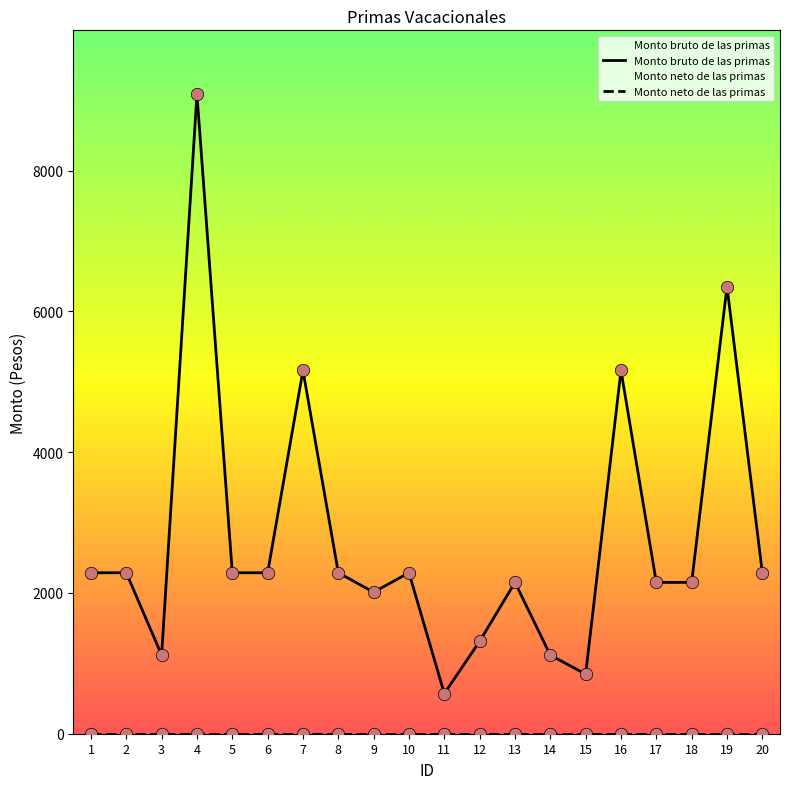

At how many categories does at least one series exceed 6477?

1